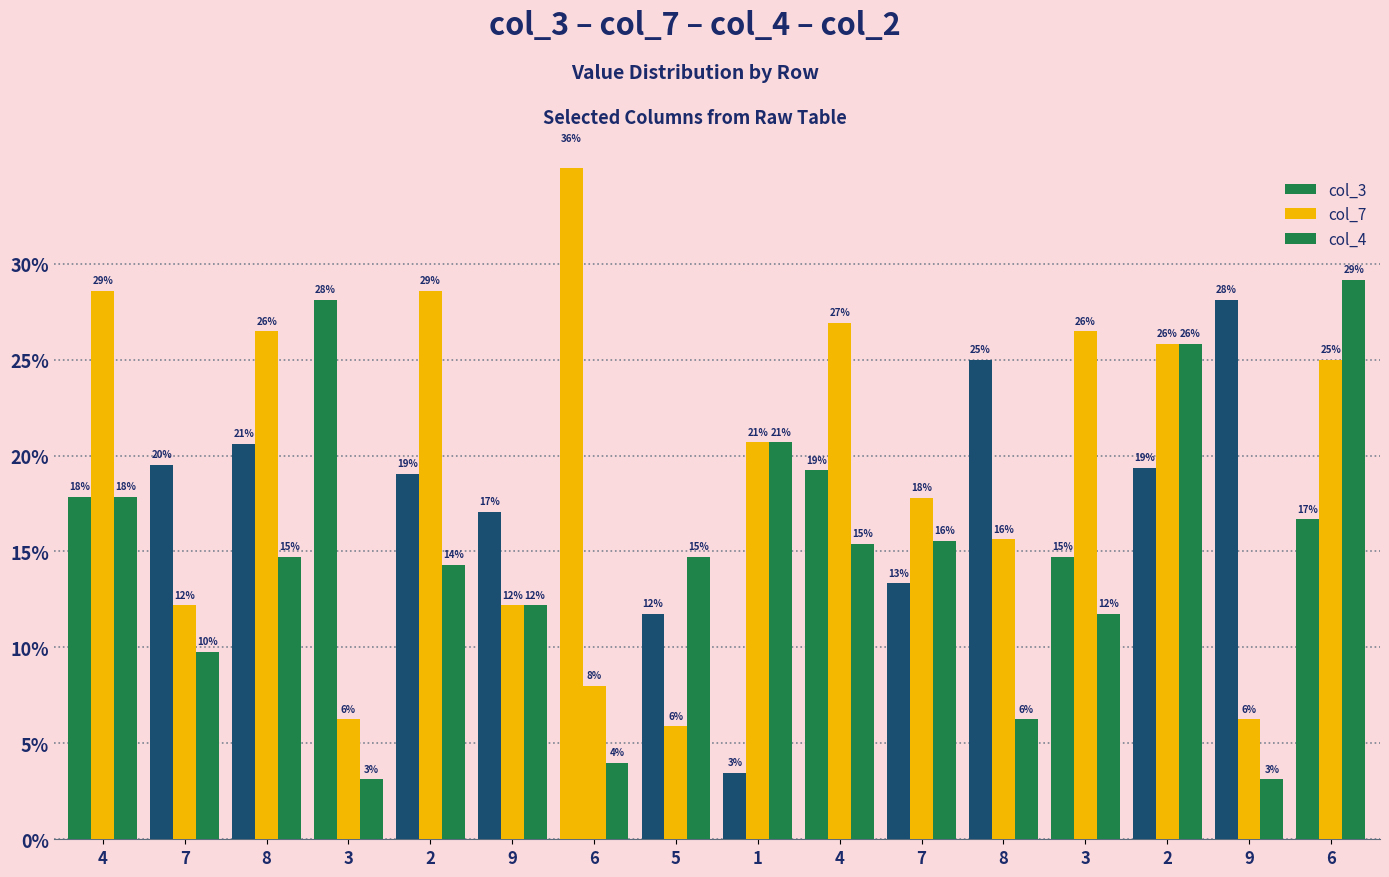

Is the value of col_3 at 2 greater than the value of col_7 at 6?

Yes